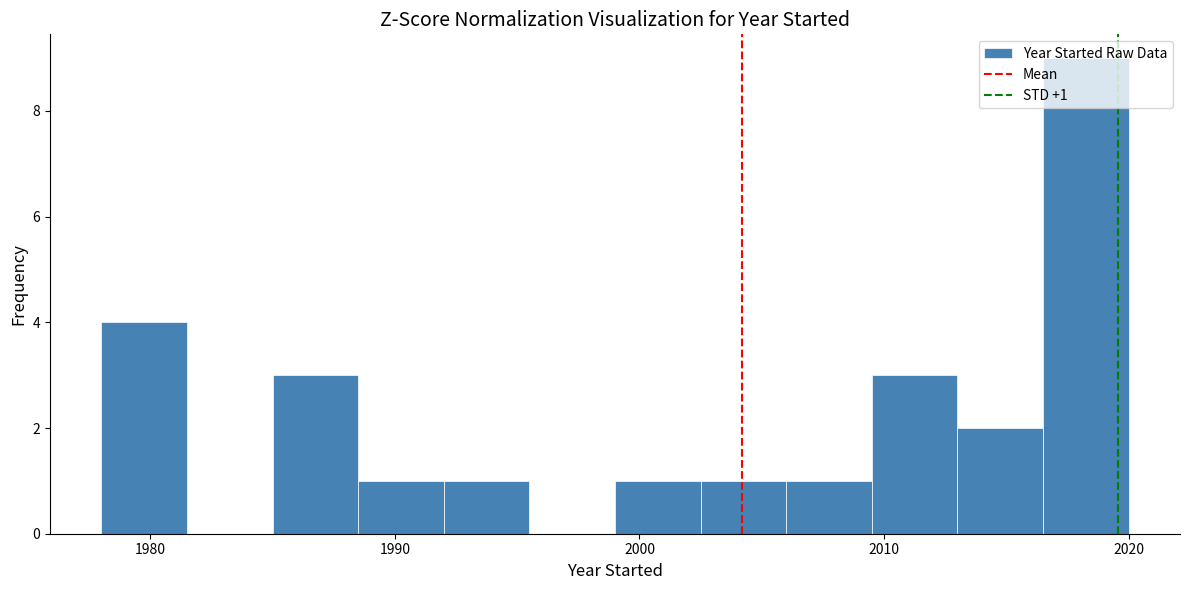

Around what value on the x-axis is the tallest bar? Give the approximate position of its centre, as read against the axis.

2018